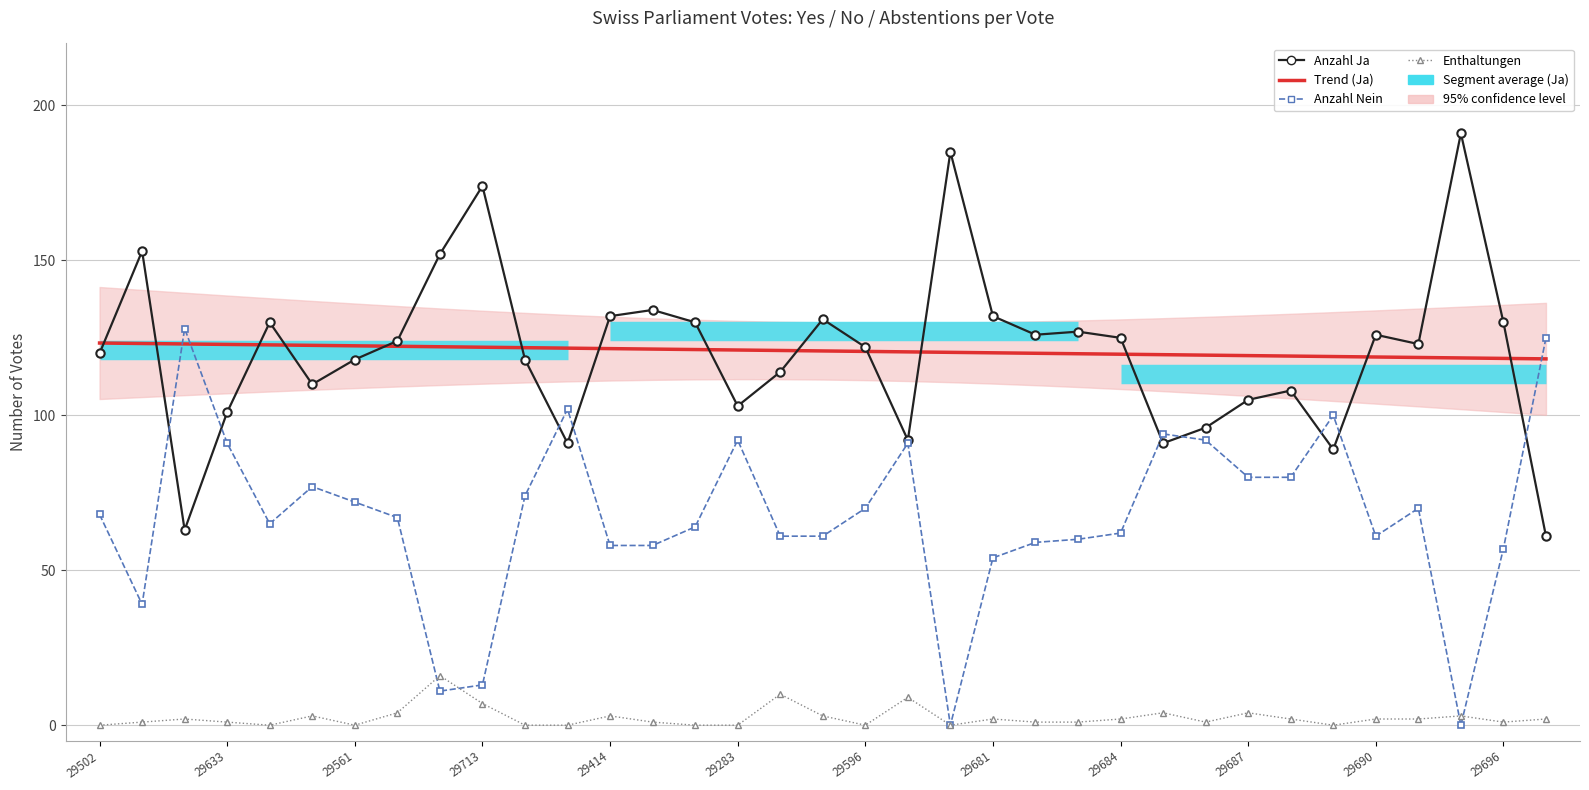

What is the difference between the maximum and second lowest values in the Trend (if p < 0.05) series?

5.0